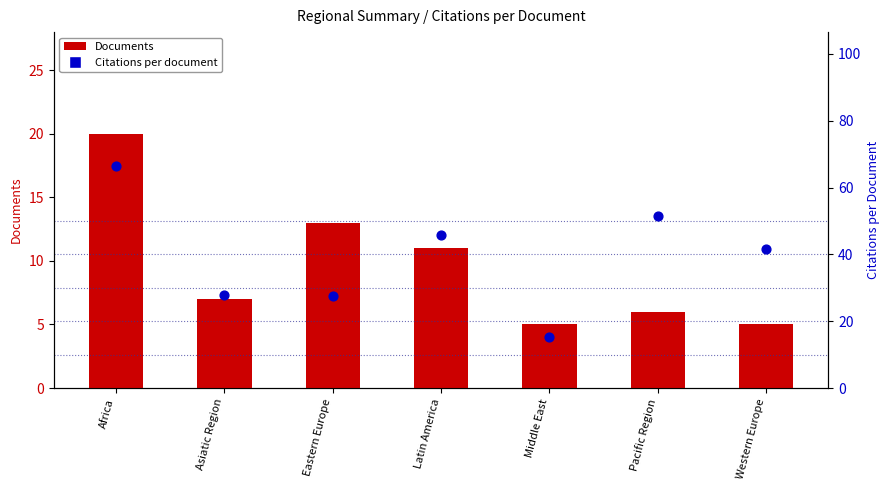

Which series reaches the minimum Y coordinate?

Documents